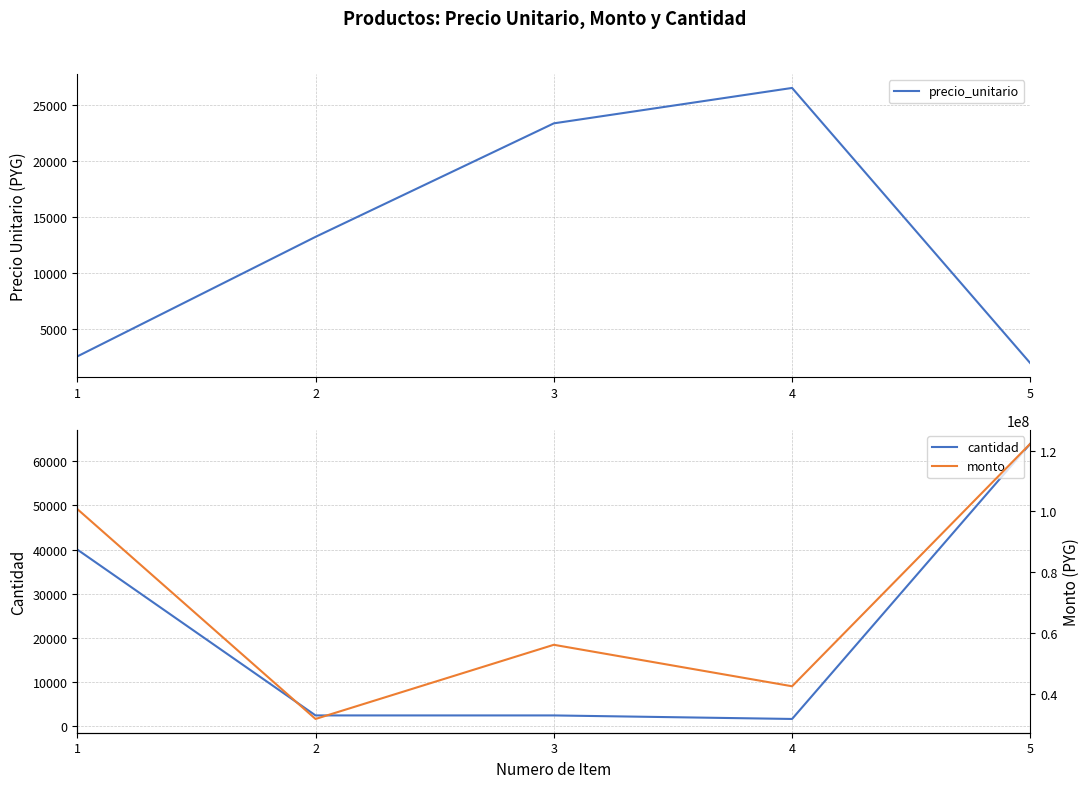

Does the chart have visible grid lines?

Yes